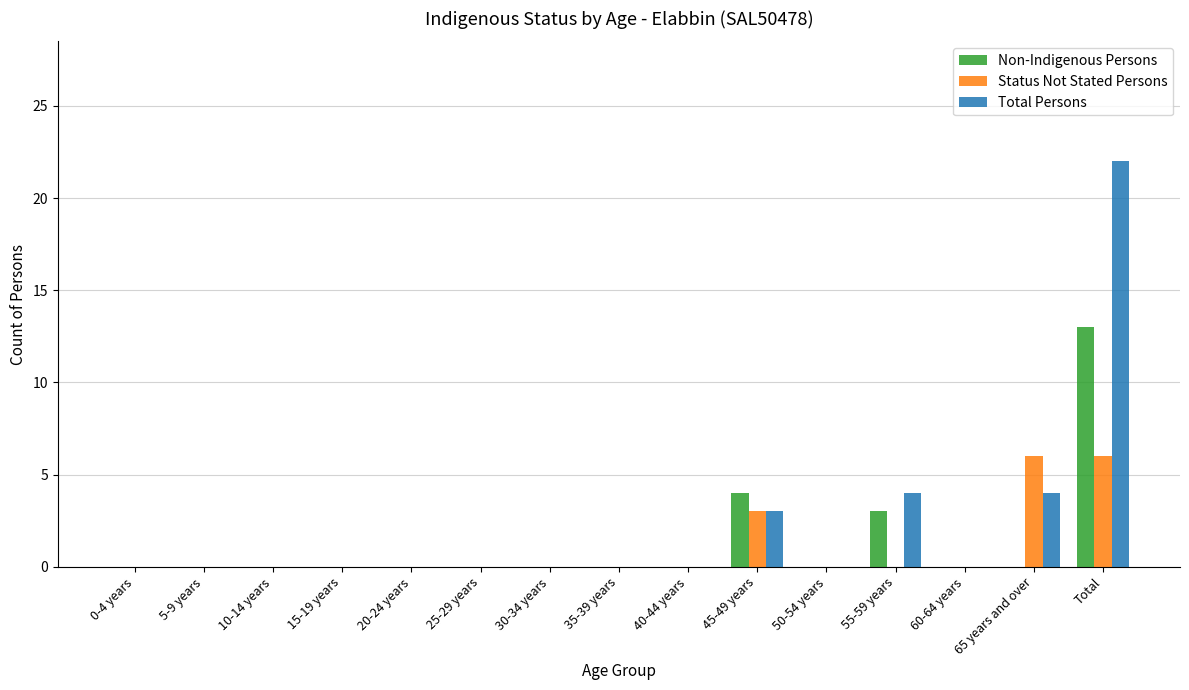

Does the chart contain stacked bars?

No